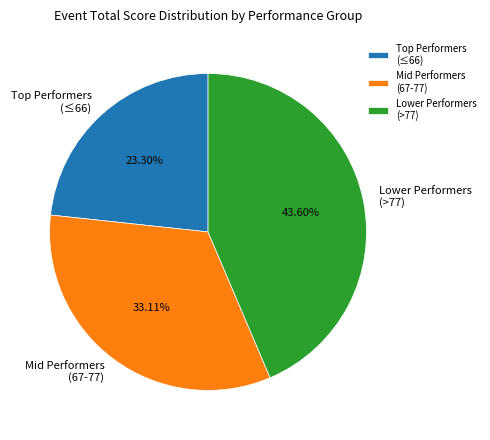

Combined, do Mid Performers (67-77) and Lower Performers (>77) account for over 50%?

Yes